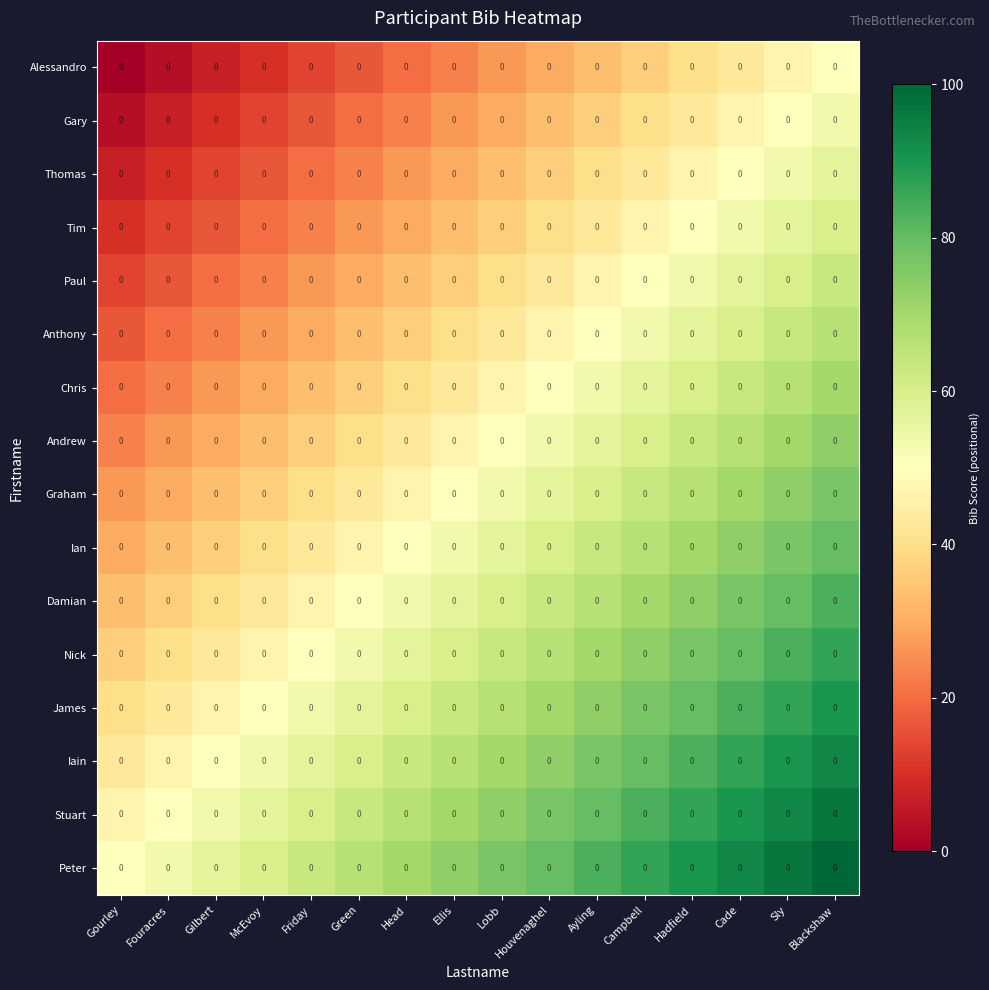

Which series has the largest total across all categories?

Peter